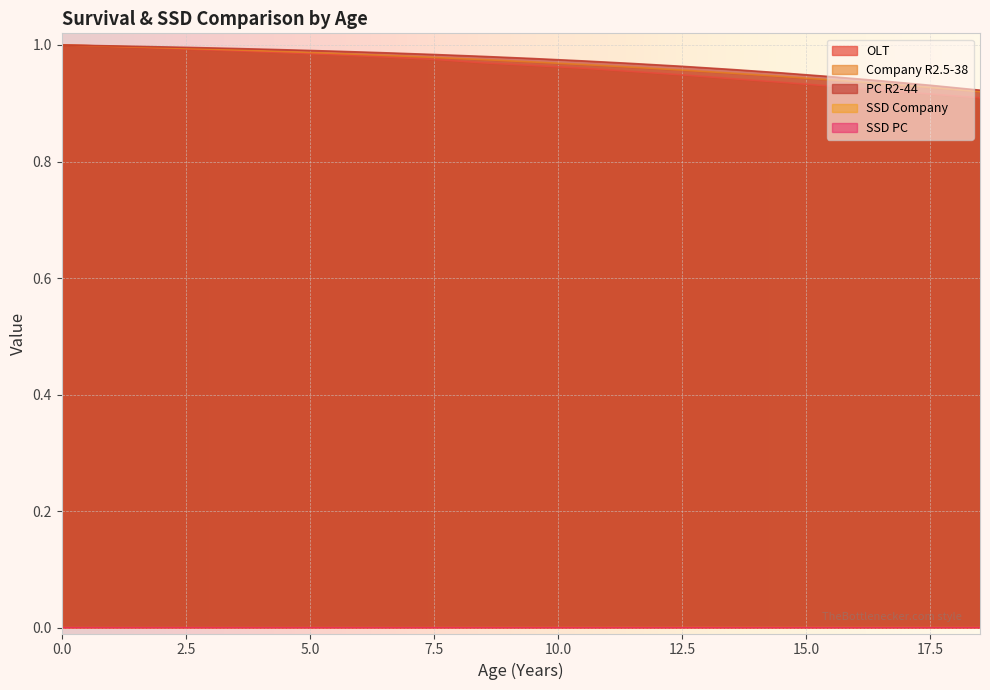

Does the chart display data point markers on the line(s)?

No